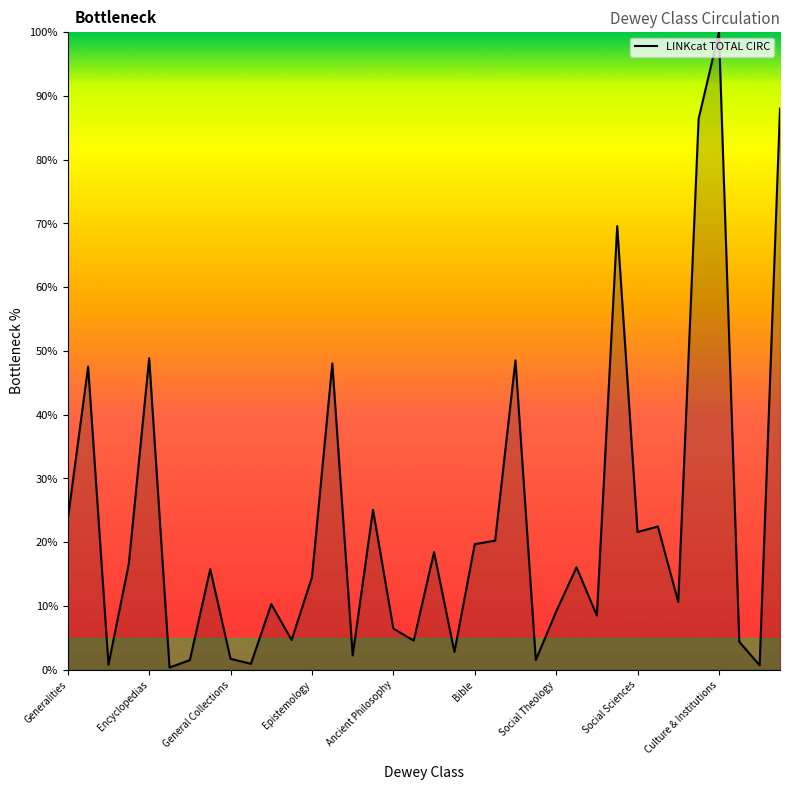

What is the greatest value displayed?

100.0